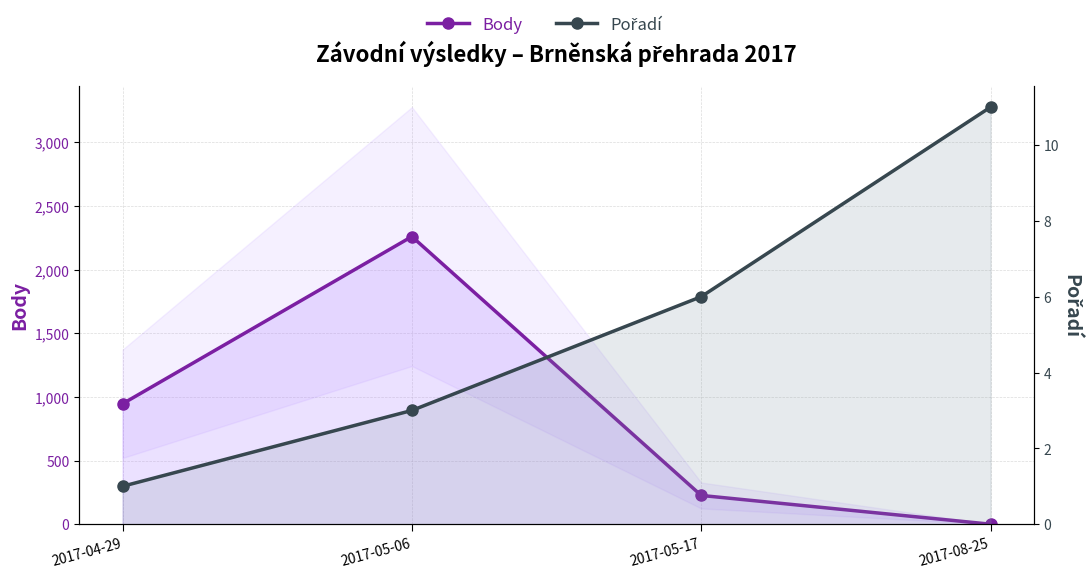

After their last crossing, which series has the higher values: Pořadí or Body?

Pořadí